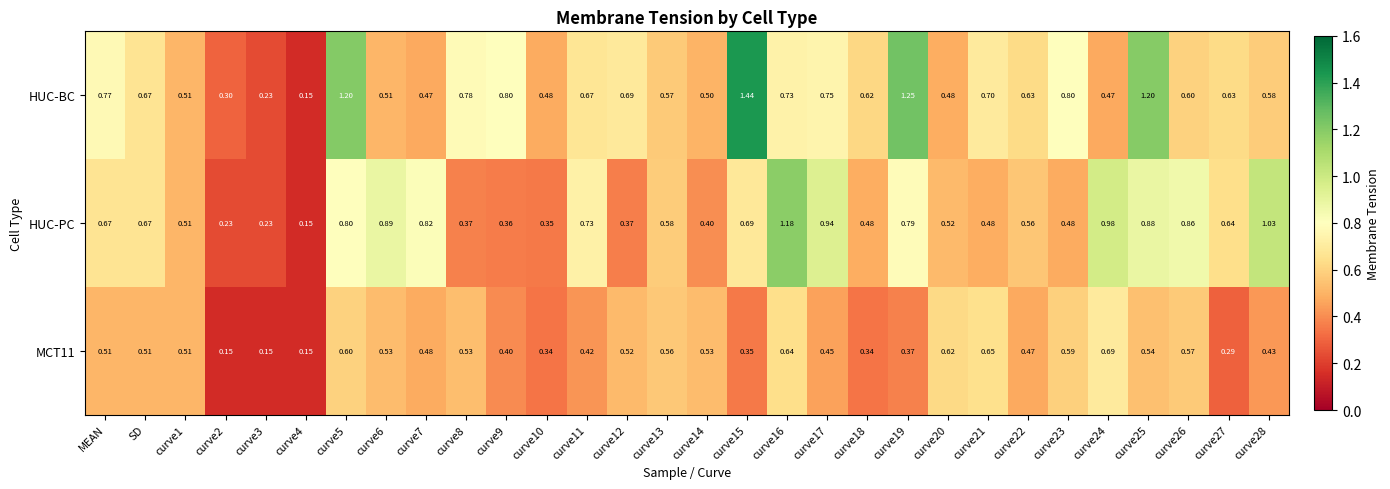

Rank the series at curve19 from lowest to highest value.

MCT11, HUC-PC, HUC-BC